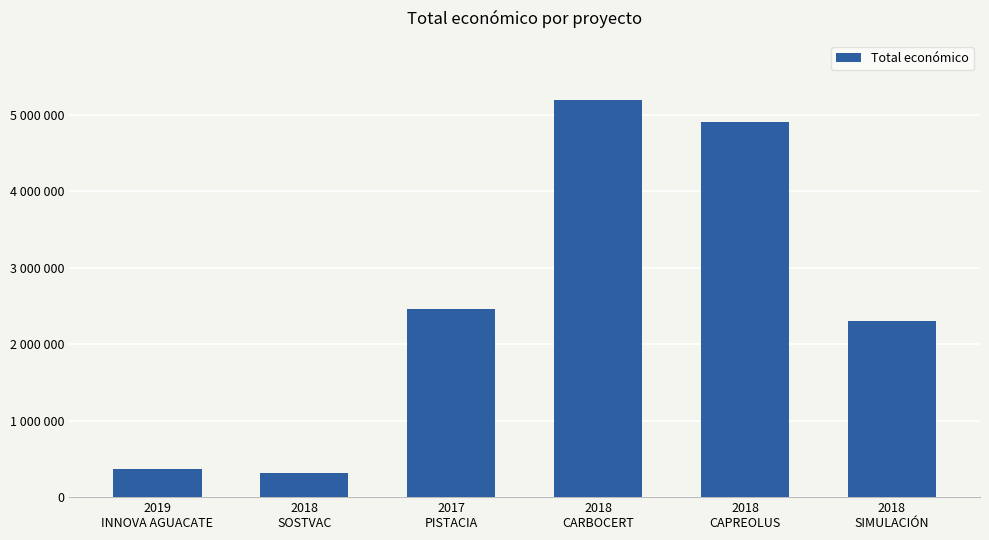

Where is the data nearest to the value 2749404?

2017
PISTACIA